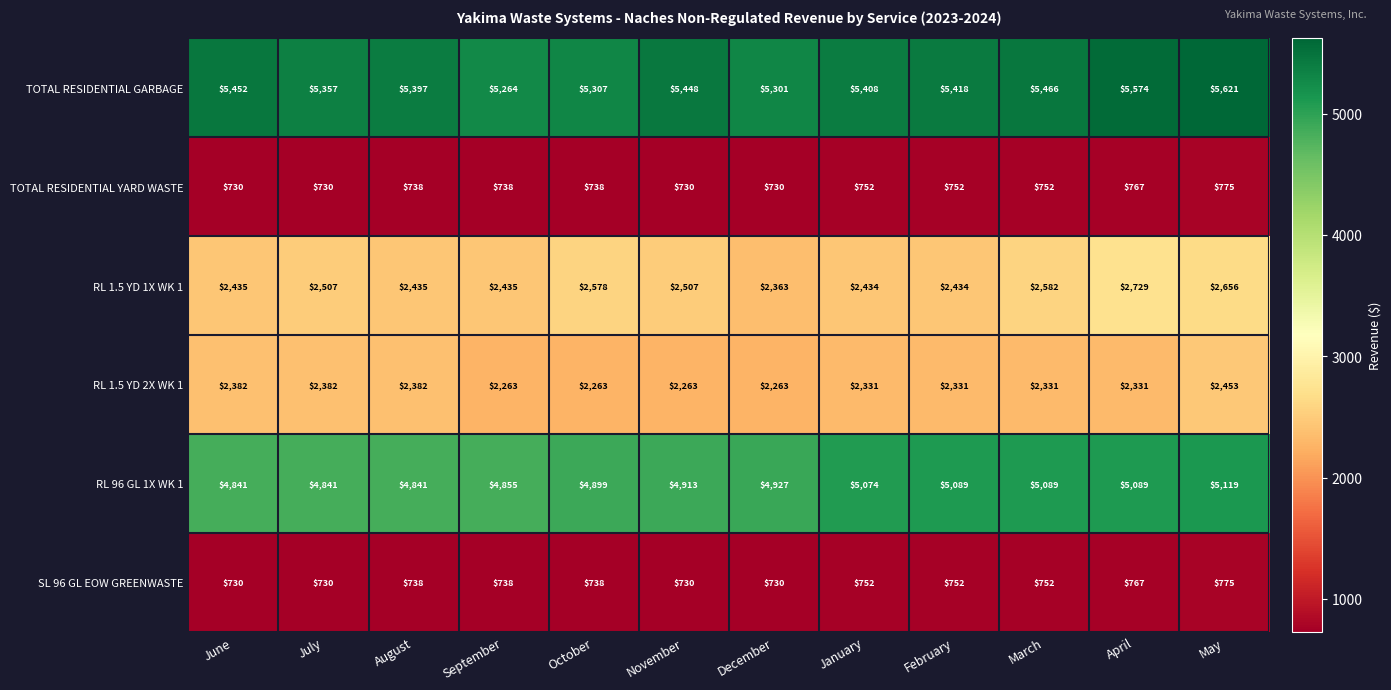

Which series changed the most between June and March?

RL 96 GL 1X WK 1